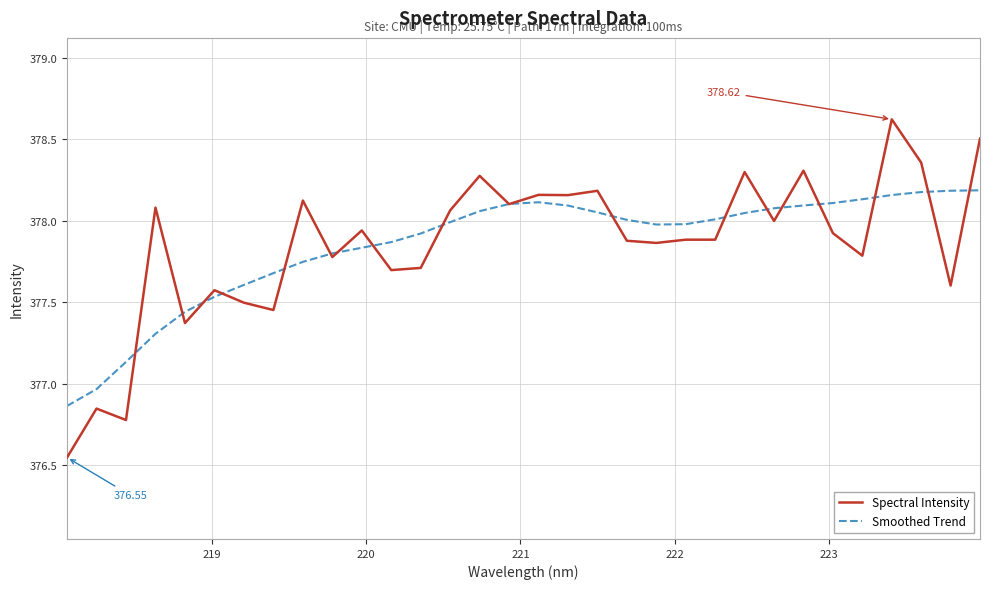

List the series in order of their peak value, highest first.

Spectral Intensity, Smoothed Trend